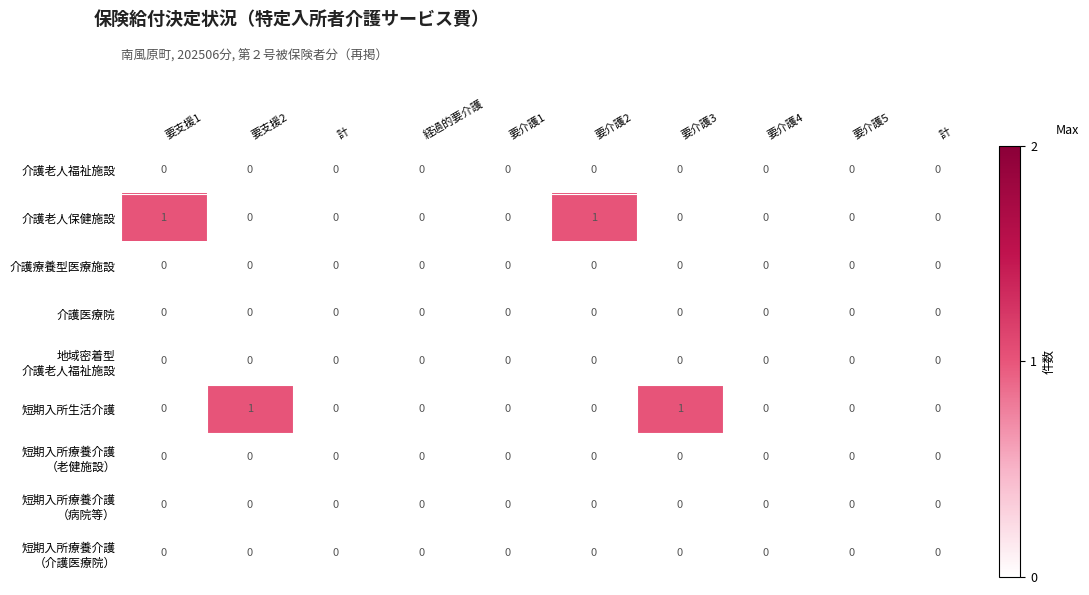

Between 要支援1 and 計, which series saw the biggest shift?

介護老人保健施設